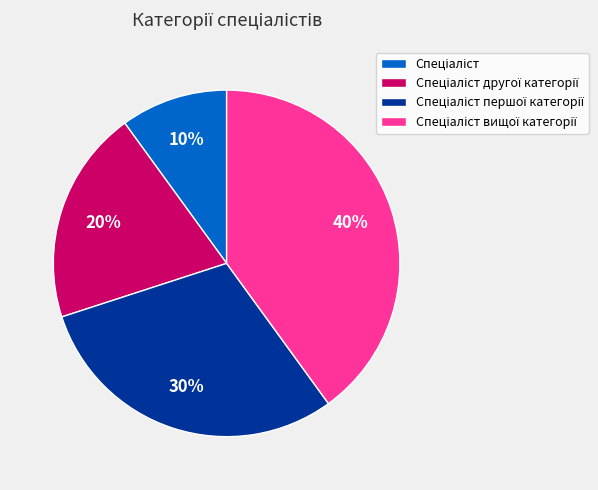

To the nearest percent, what is the difference between the largest and smallest slice percentages?

30%